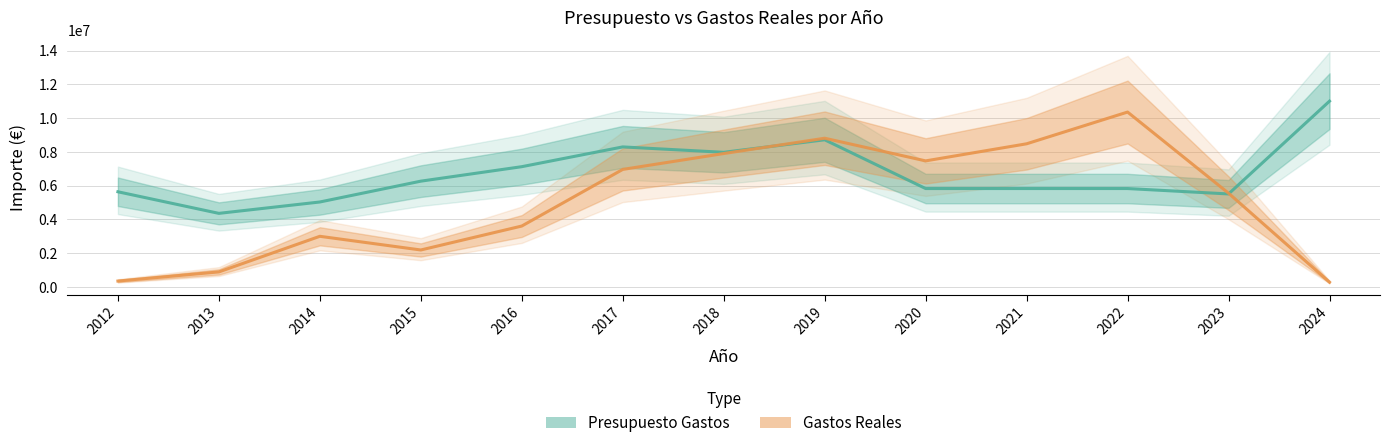

Rank the series by their average value, from lowest to highest.

Gastos Reales, Presupuesto Gastos